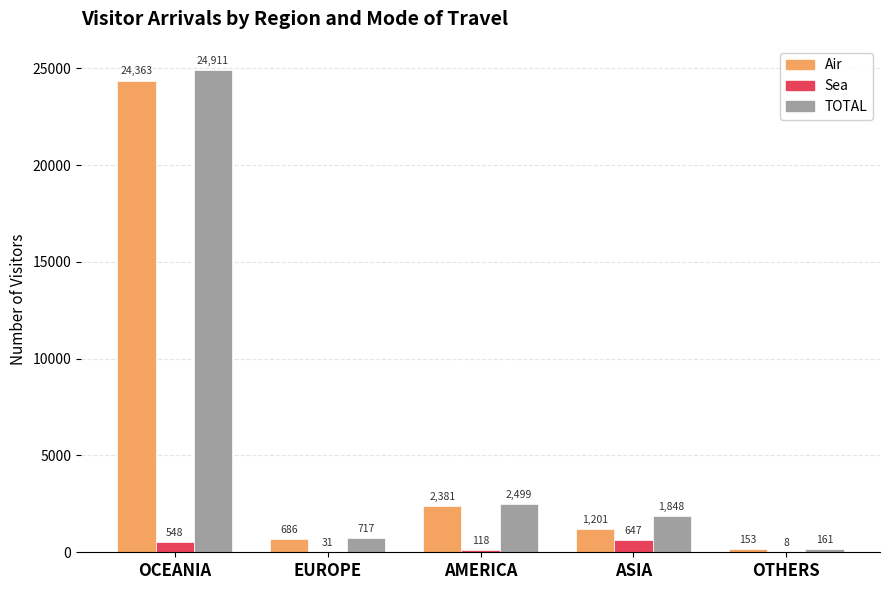

At which label is Sea closest to 327?

AMERICA